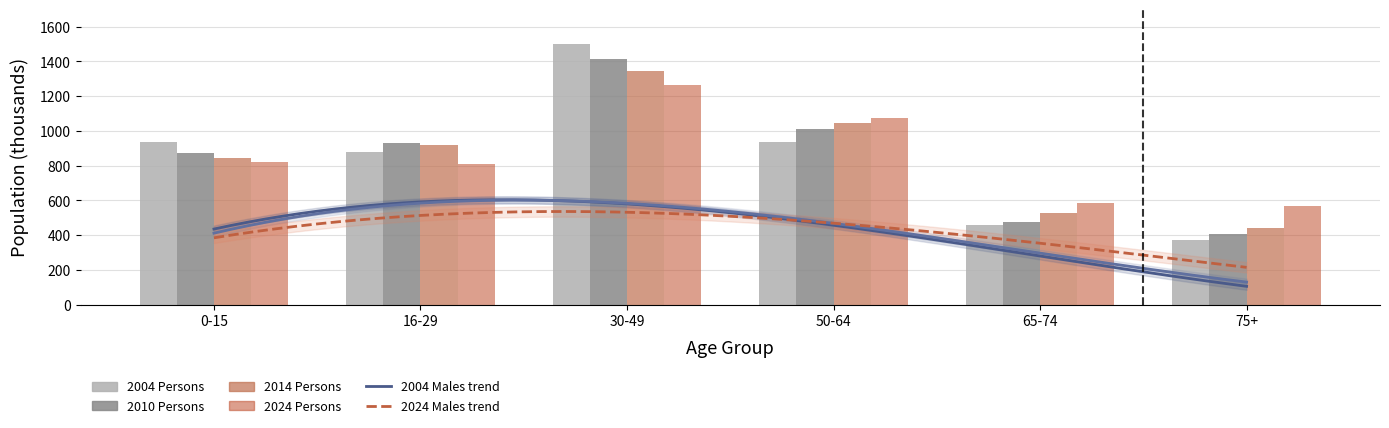

What is the spread (max minus min) of values at 75+?

197.8